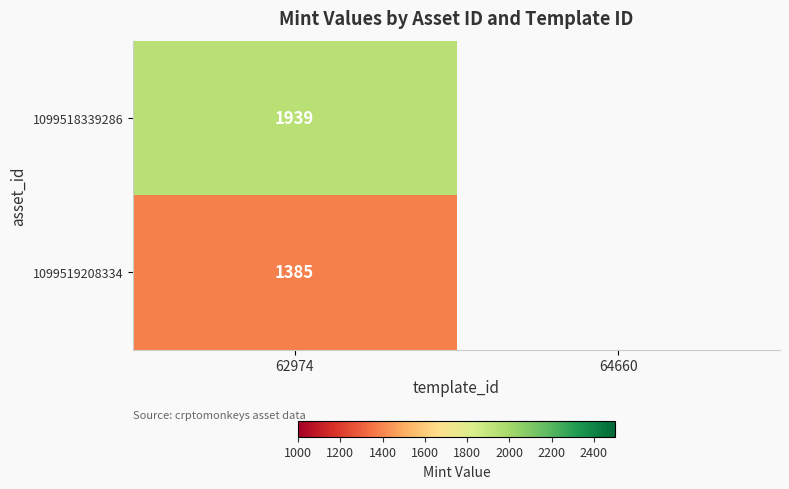

The value of 1099518339286 at 62974 is 555.2. True or false?

False